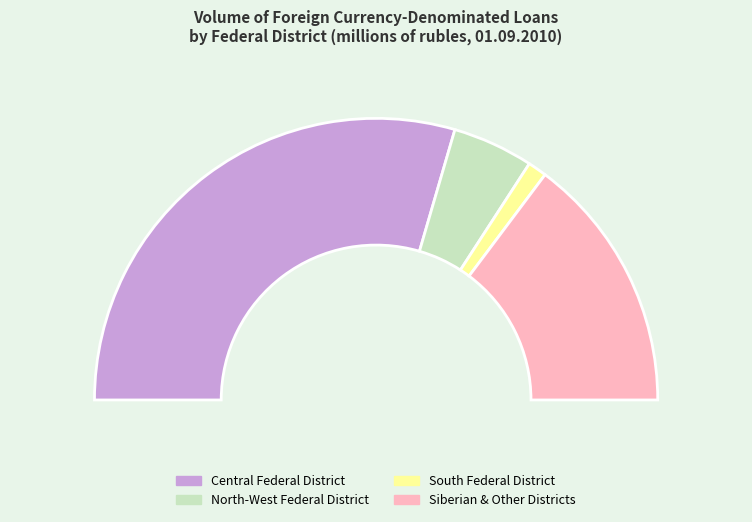

Is it true that North-West Federal District is 9% of the pie?

True